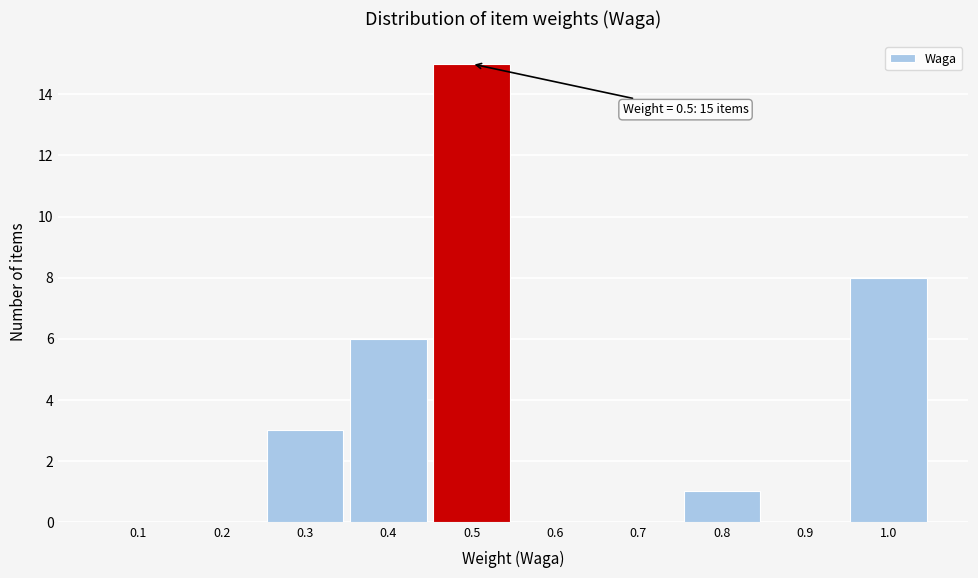

Over which range of the x-axis is the bar tallest?

0.45 to 0.55